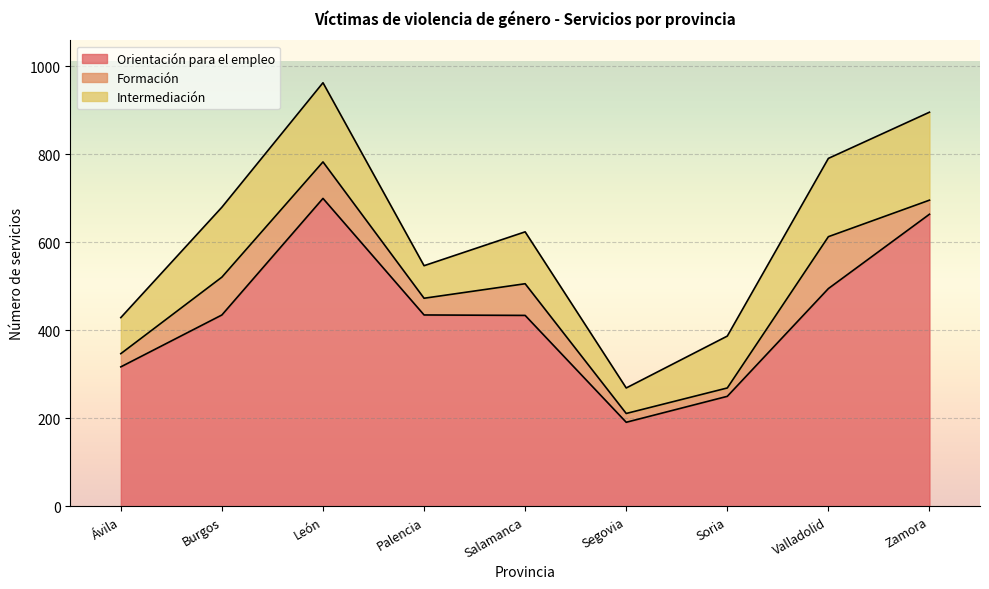

Which series has the widest spread of values?

Orientación para el empleo